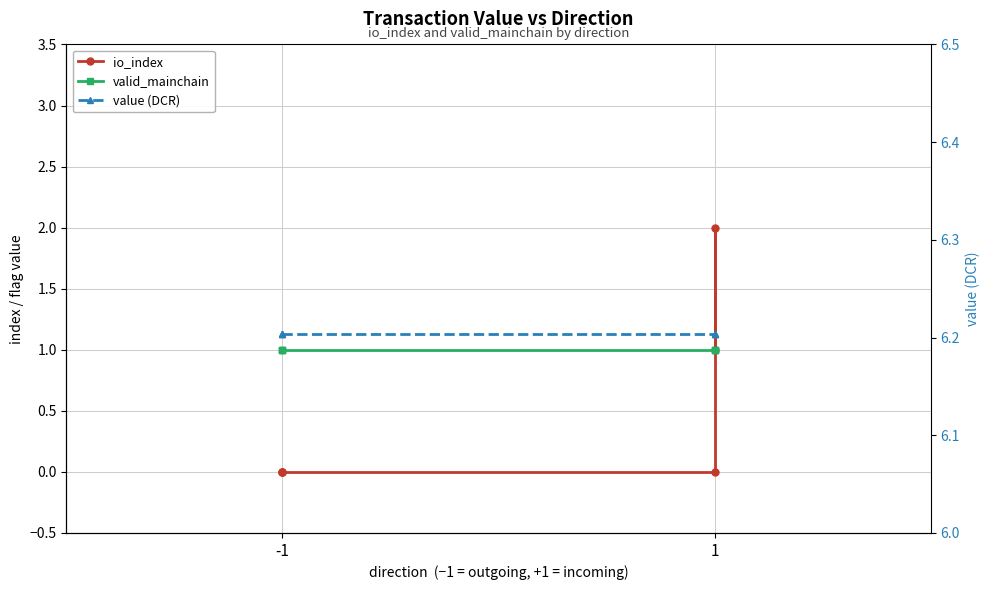

Reading left to right, list all the values displayed in this chart.

io_index: 0.0	0.0	0.0	0.0	2.0	1.0
valid_mainchain: 1.0	1.0	1.0	1.0	1.0	1.0
value (DCR): 6.2	6.2	6.2	6.2	6.2	6.2